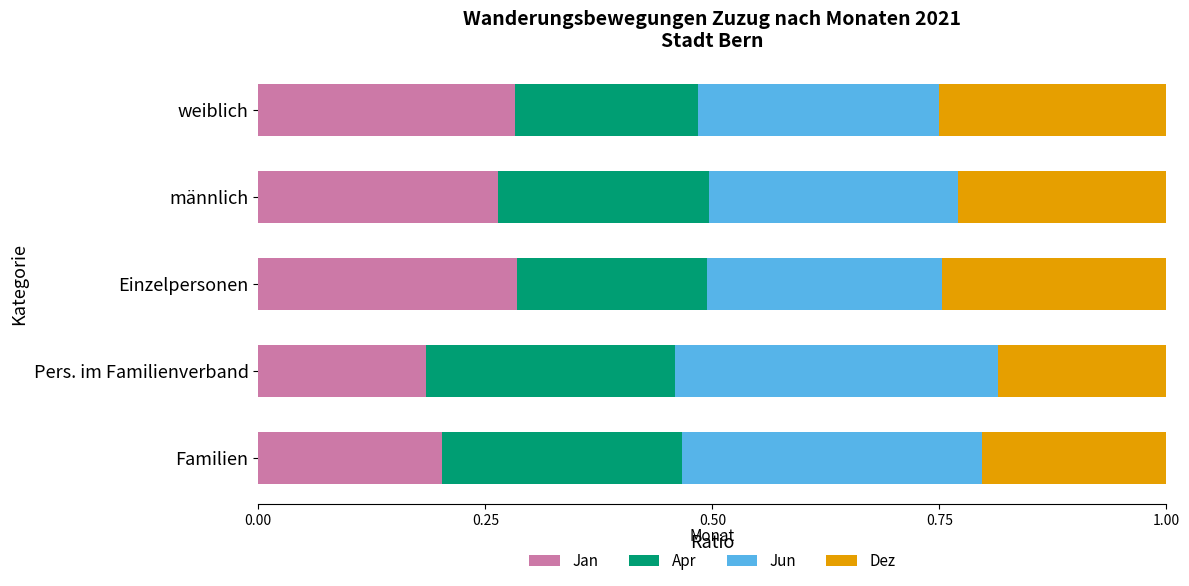

How many Jan values are between 0 and 1?

5